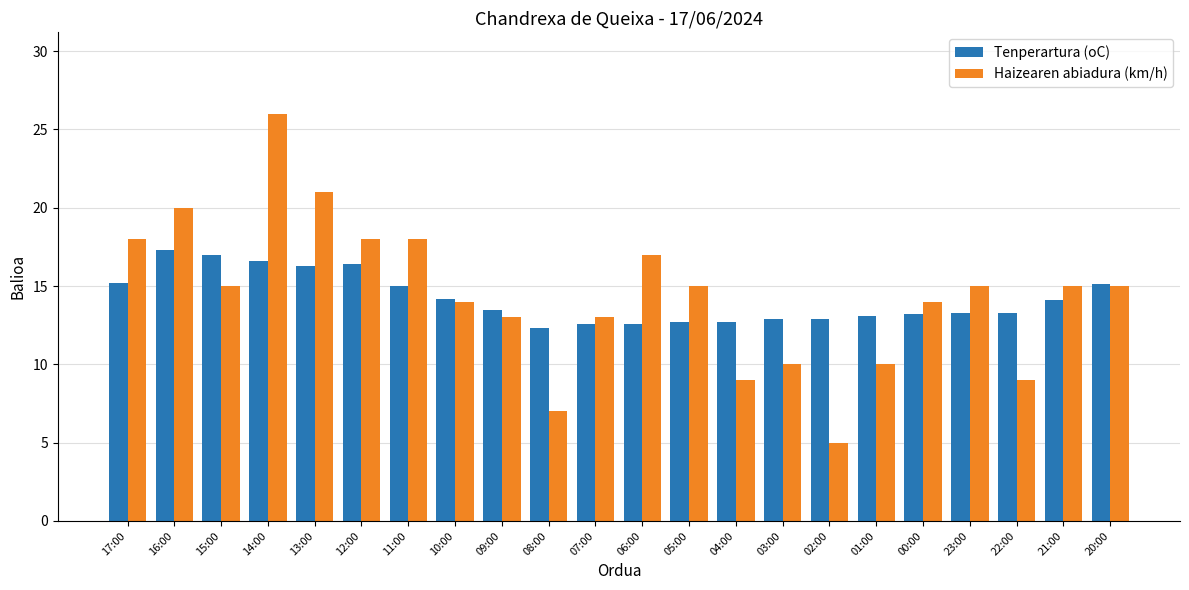

Where does the Haizearen abiadura (km/h) series first go above 15?

17:00